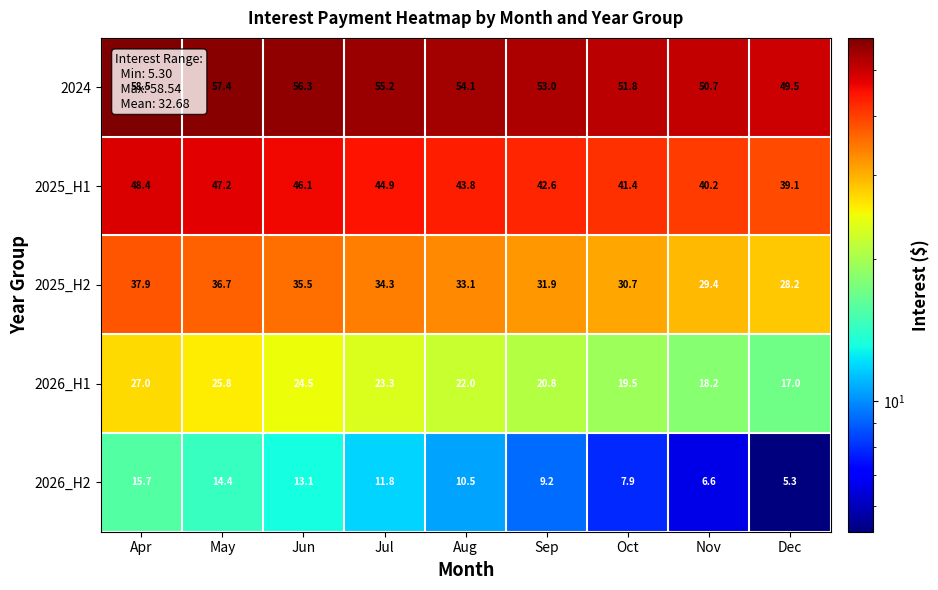

What is the sum of all 2026_H2 values?

94.5